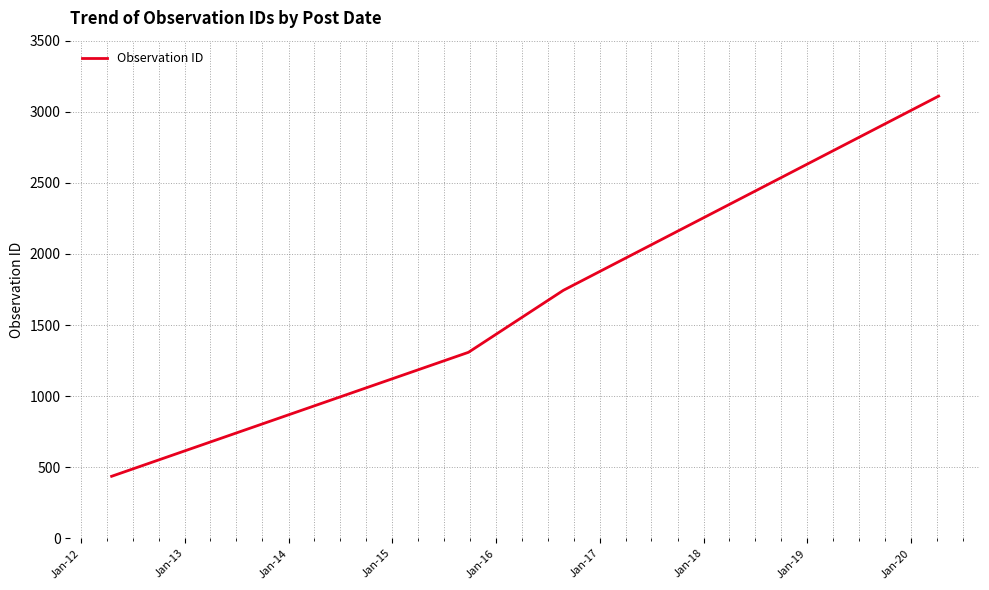

What is the sum of all values?

6598